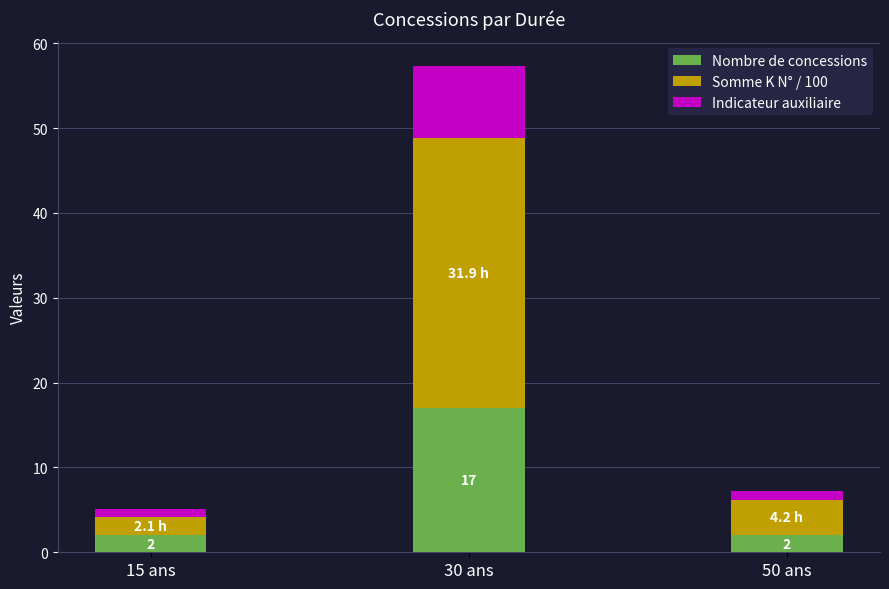

What is the difference between the maximum and minimum values in the Nombre de concessions series?

15.0